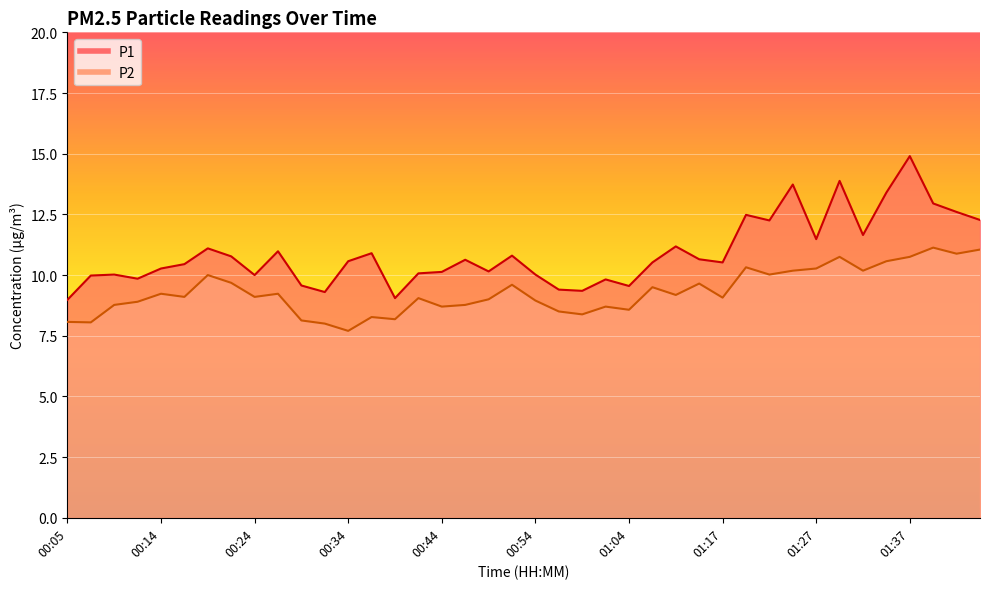

True or false: P1 has a value of 4.7 at 01:32.

False